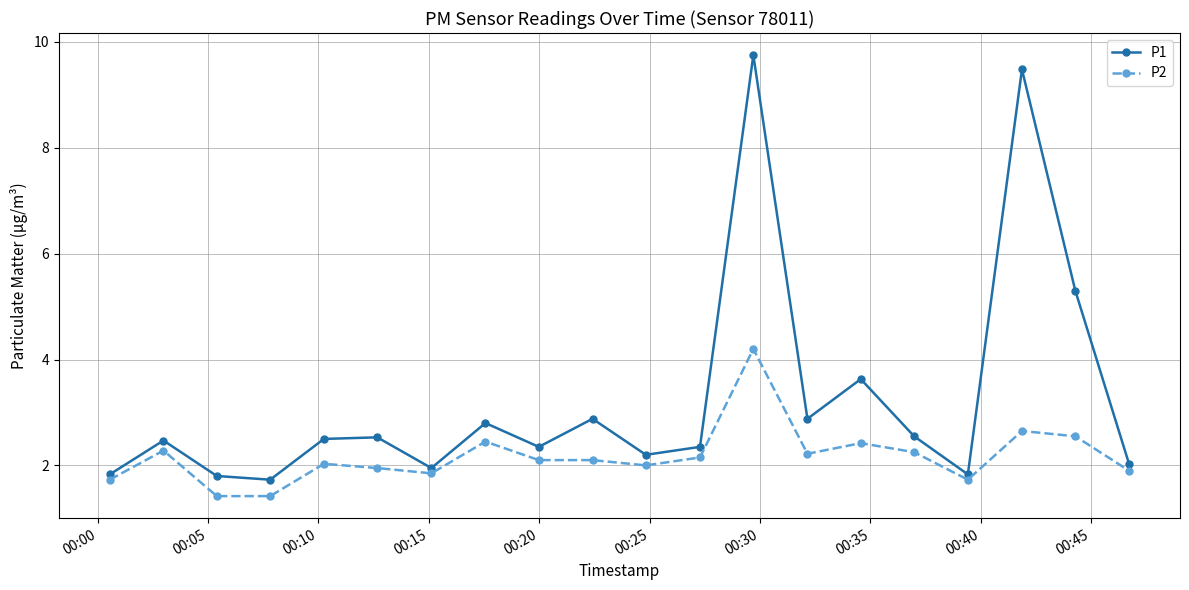

What is the value of the P2 point at the 20th from the left?

1.9